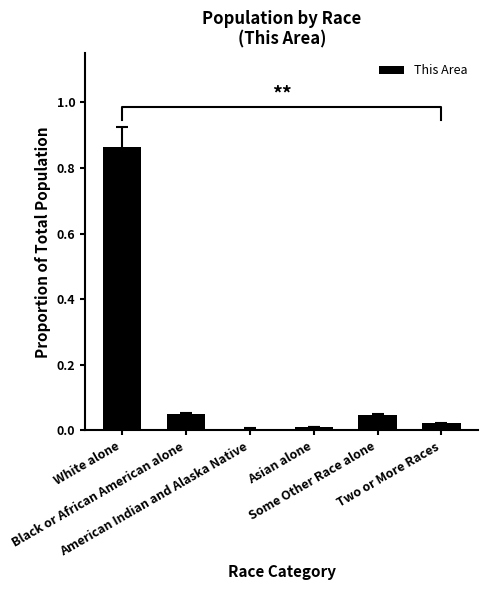

Reading right to left, transcribe all the data shown in this chart.

Two or More Races=0.0	Some Other Race alone=0.0	Asian alone=0.0	American Indian and Alaska Native=0.0	Black or African American alone=0.1	White alone=0.9